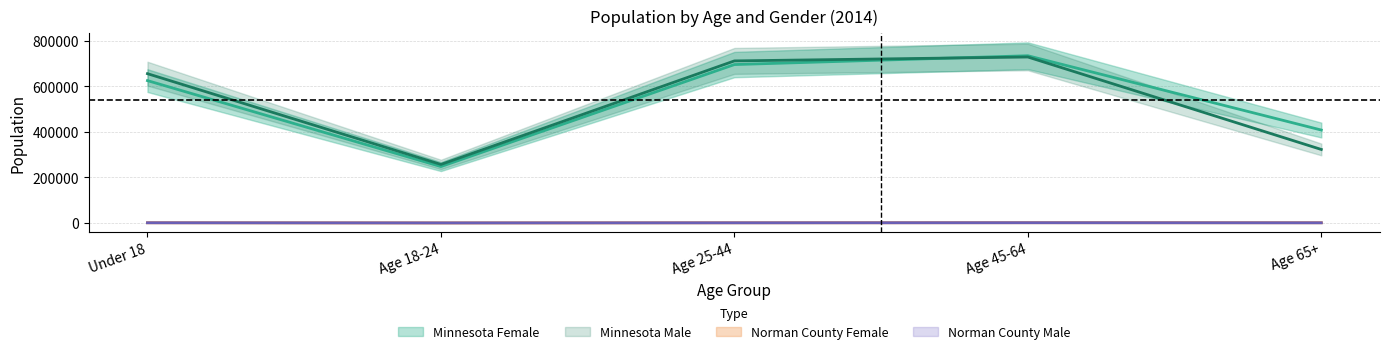

Is the value of Minnesota Male at Age 25-44 greater than the value of Norman County Male at Age 45-64?

Yes